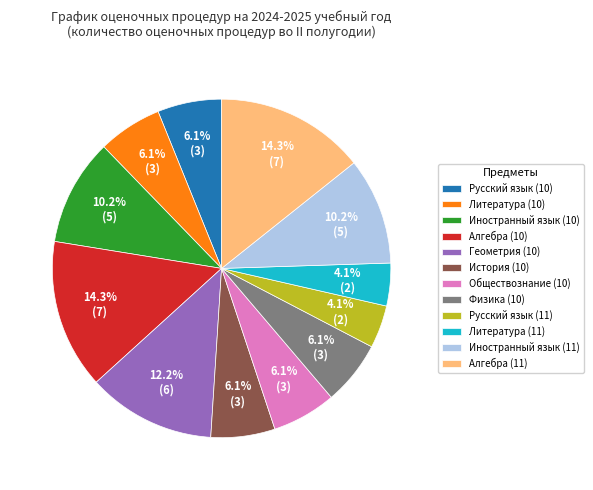

Between Иностранный язык (11) and Русский язык (10), which is larger?

Иностранный язык (11)